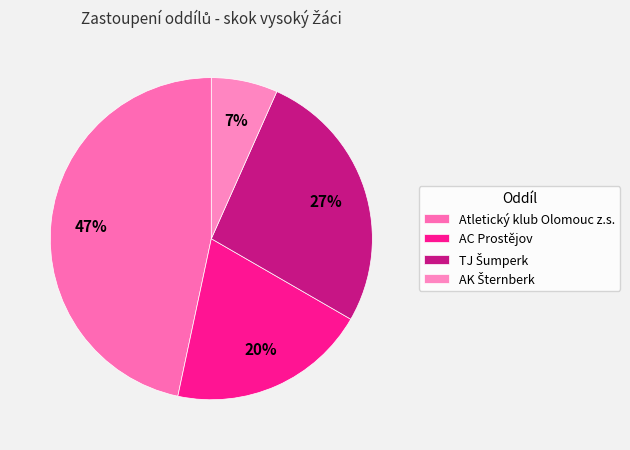

What is the change in value from AC Prostějov to AK Šternberk?

-2